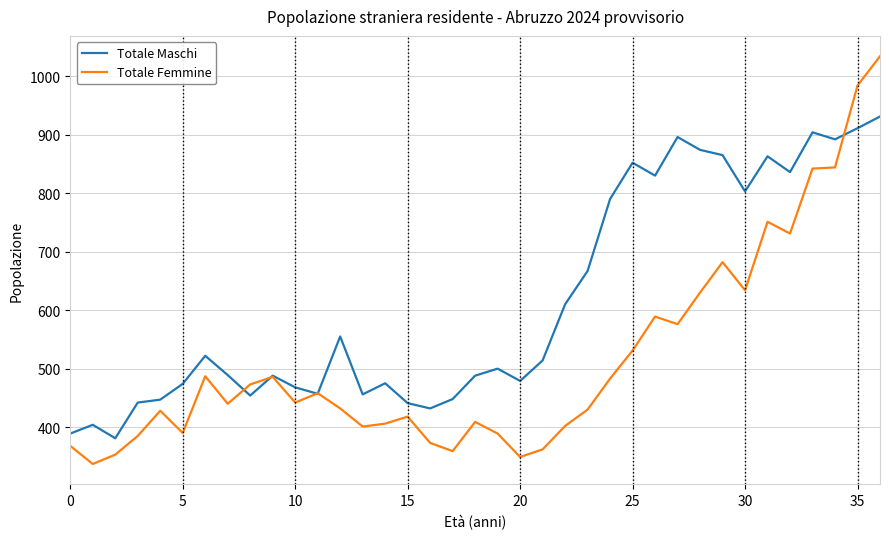

Which series has the widest spread of values?

Totale Femmine